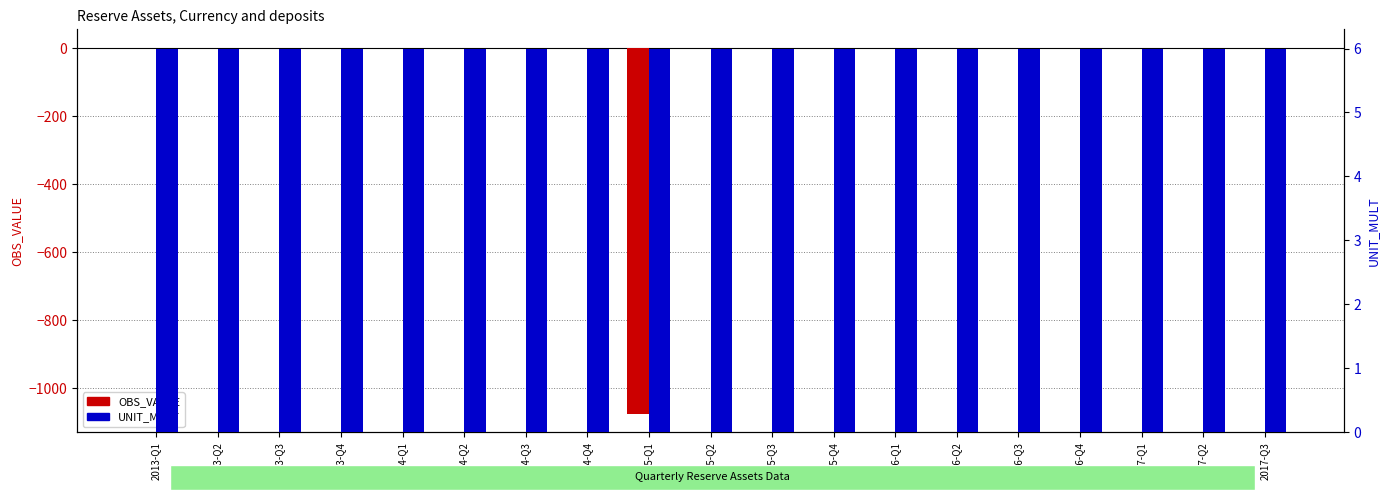

Is the value of OBS_VALUE at 2015-Q1 greater than the value of UNIT_MULT at 2014-Q2?

No